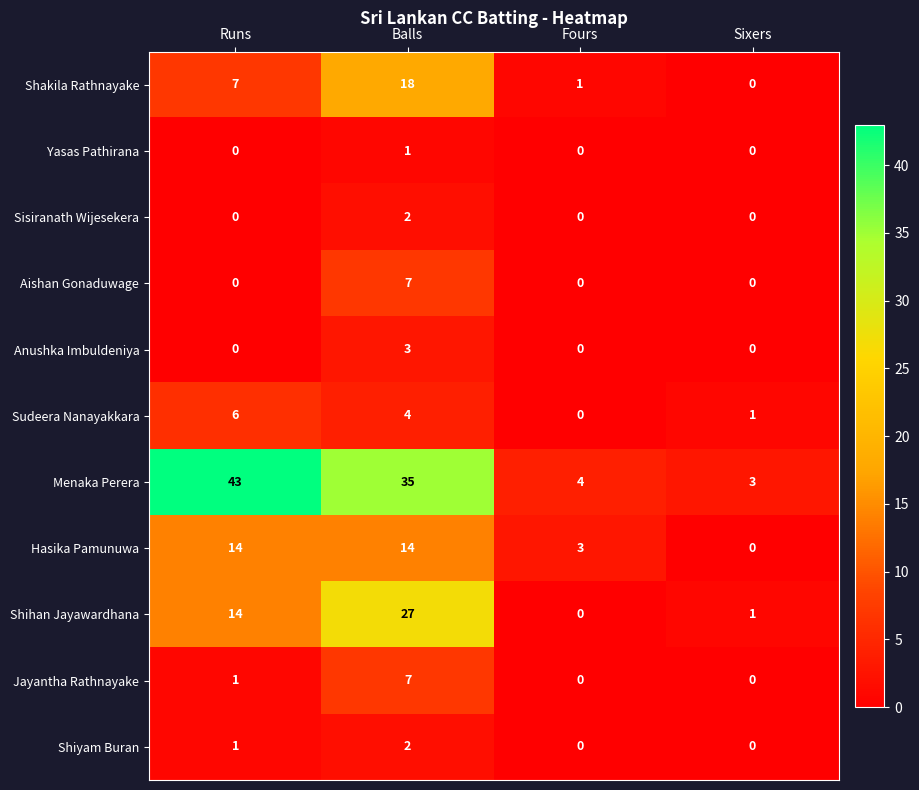

At which label is Shakila Rathnayake closest to 9?

Runs